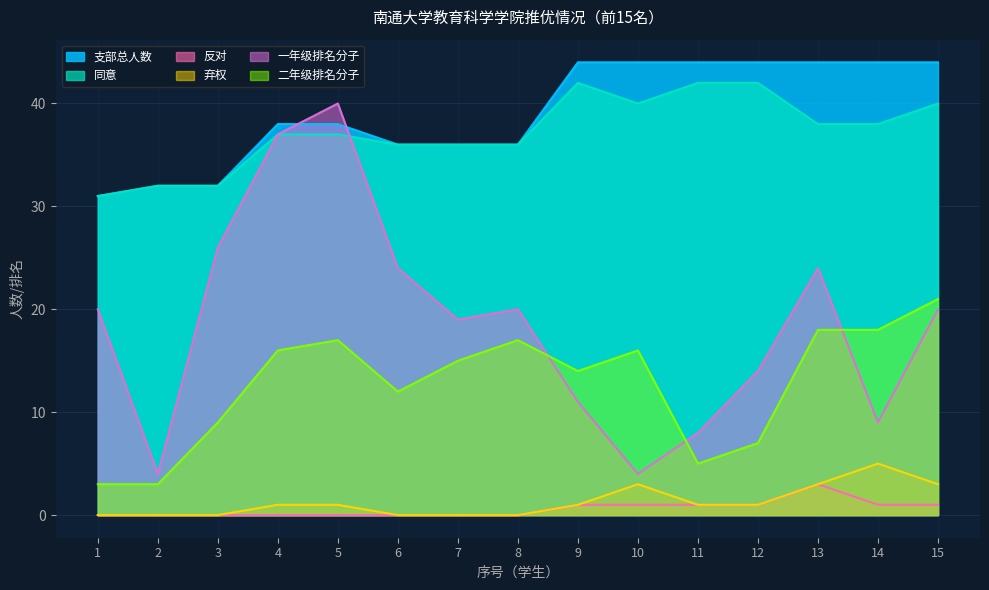

Which has a higher value, 3 or 7?

7